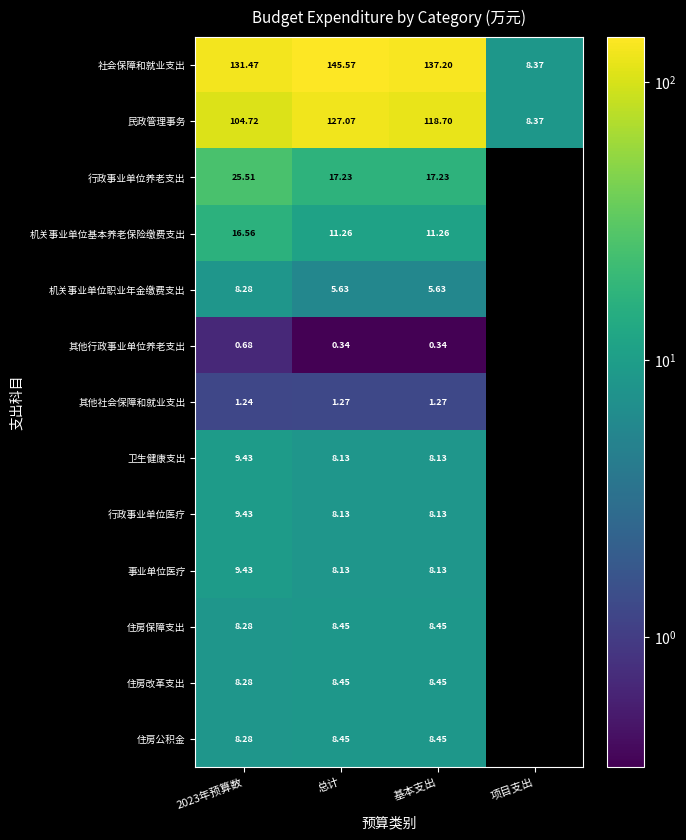

Which series changed the most between 2023年预算数 and 基本支出?

民政管理事务